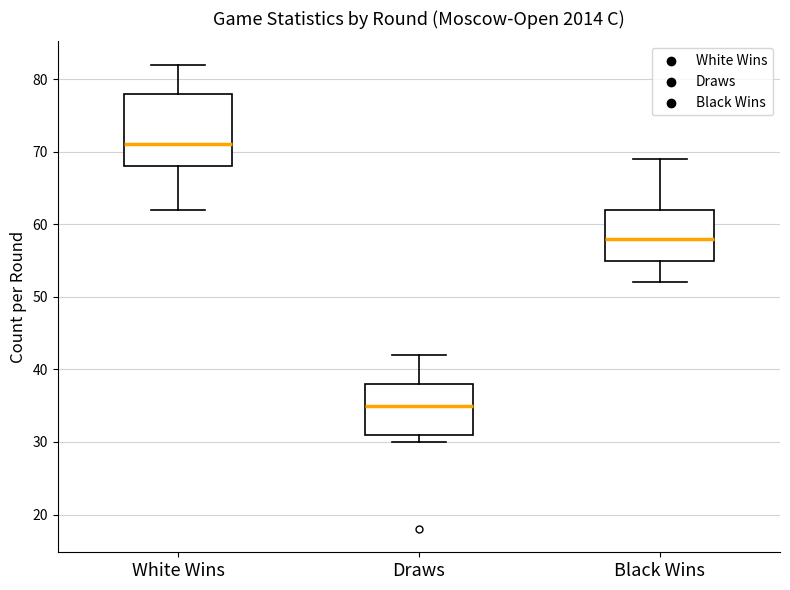

Which box is the tallest, from its lower edge to its upper edge?

White Wins